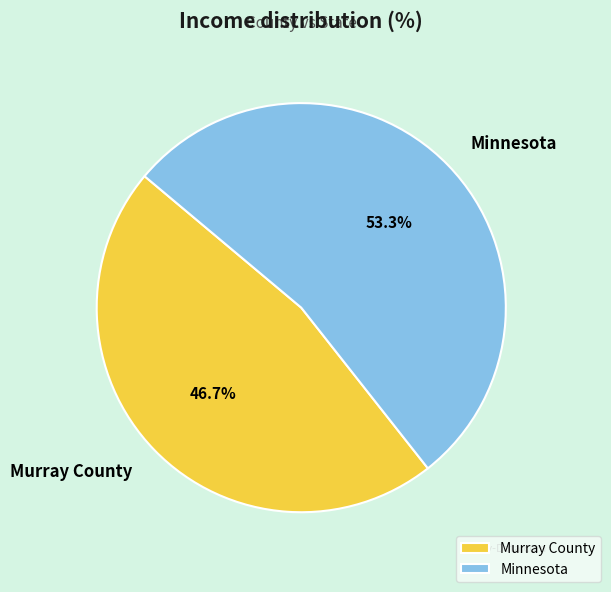

What is the smallest slice in the pie chart?

Murray County